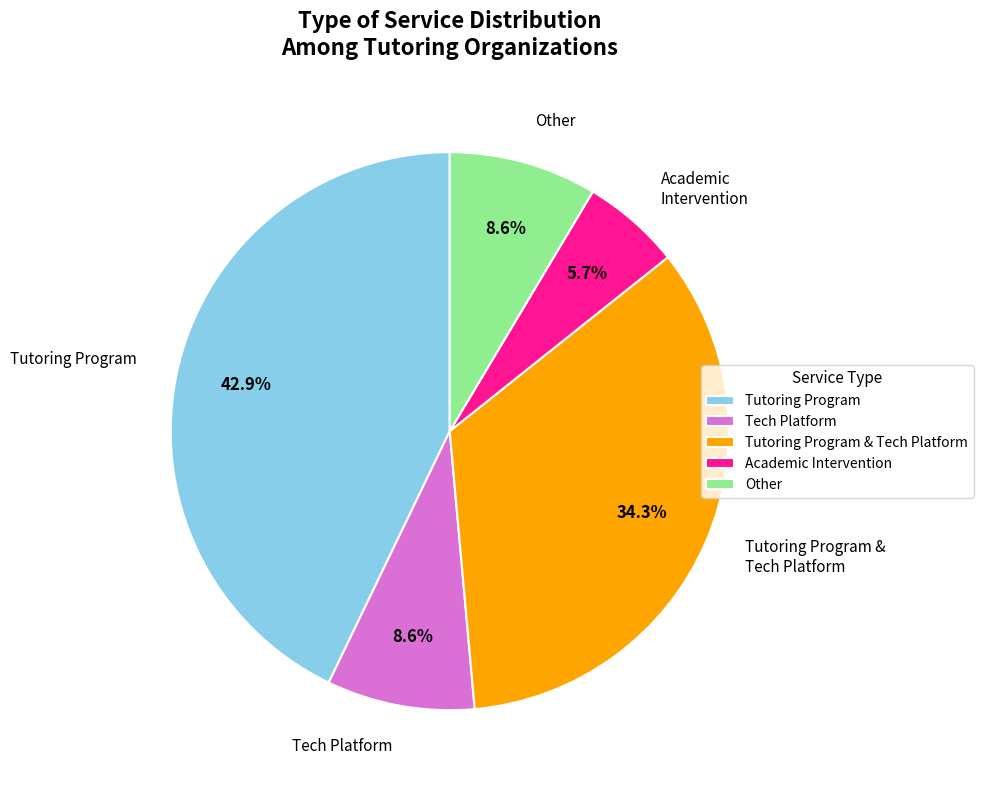

Which category has the smallest portion of the pie?

Academic Intervention